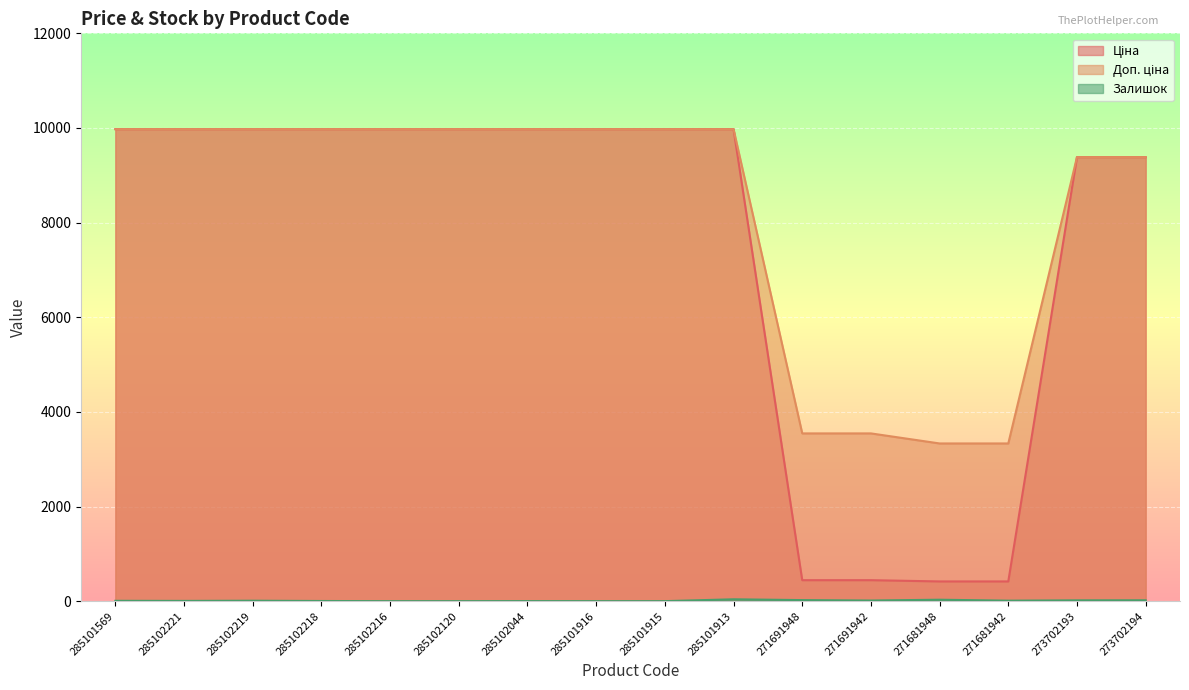

The Ціна series shows 416.6 at 271681942. True or false?

True